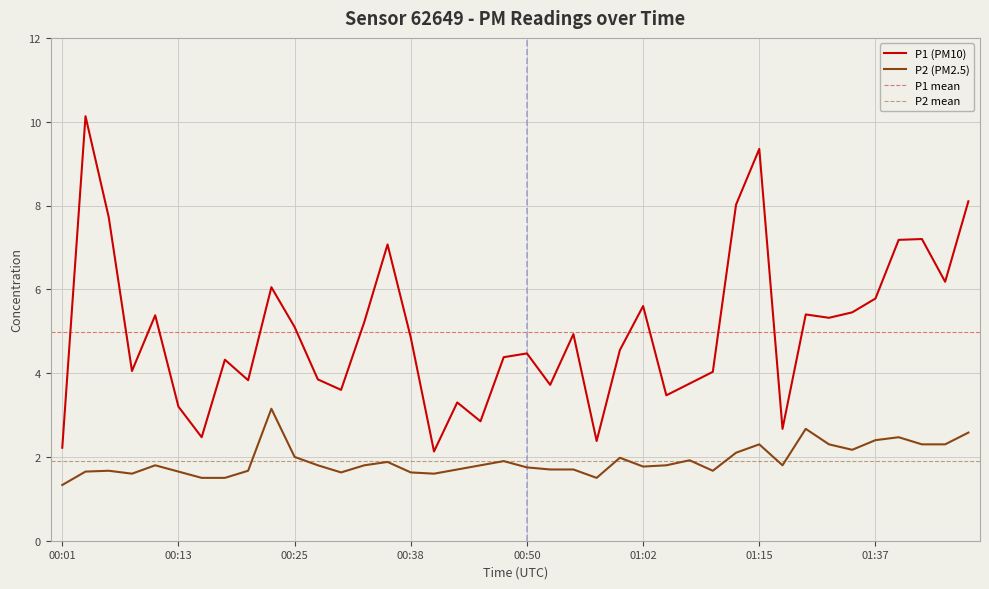

What is the highest value of the P1 (PM10) series?

10.1